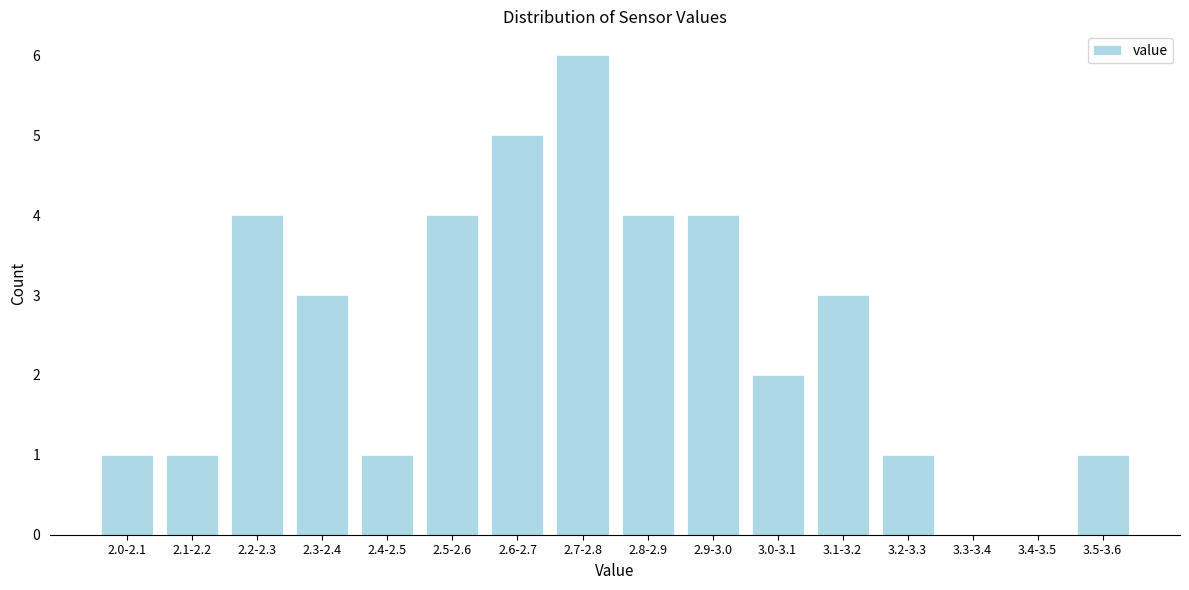

Reading right to left, what are all the values shown in this chart?

3.5-3.6=1	3.4-3.5=0	3.3-3.4=0	3.2-3.3=1	3.1-3.2=3	3.0-3.1=2	2.9-3.0=4	2.8-2.9=4	2.7-2.8=6	2.6-2.7=5	2.5-2.6=4	2.4-2.5=1	2.3-2.4=3	2.2-2.3=4	2.1-2.2=1	2.0-2.1=1